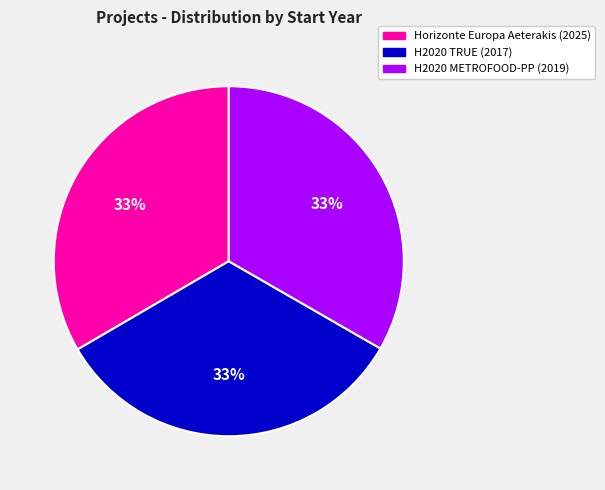

Is the sum of Horizonte Europa Aeterakis (2025) and H2020 METROFOOD-PP (2019) greater than half?

Yes